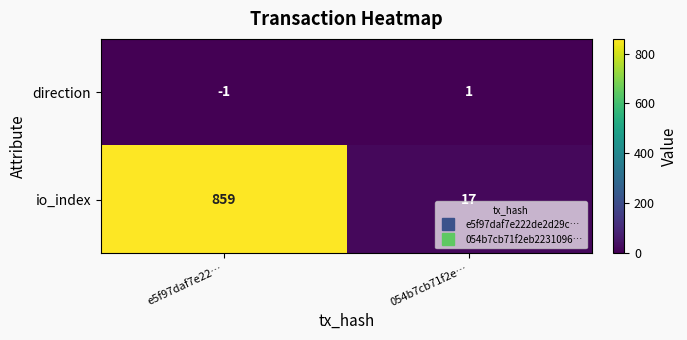

Where is direction nearest to the value 0?

e5f97daf7e22…